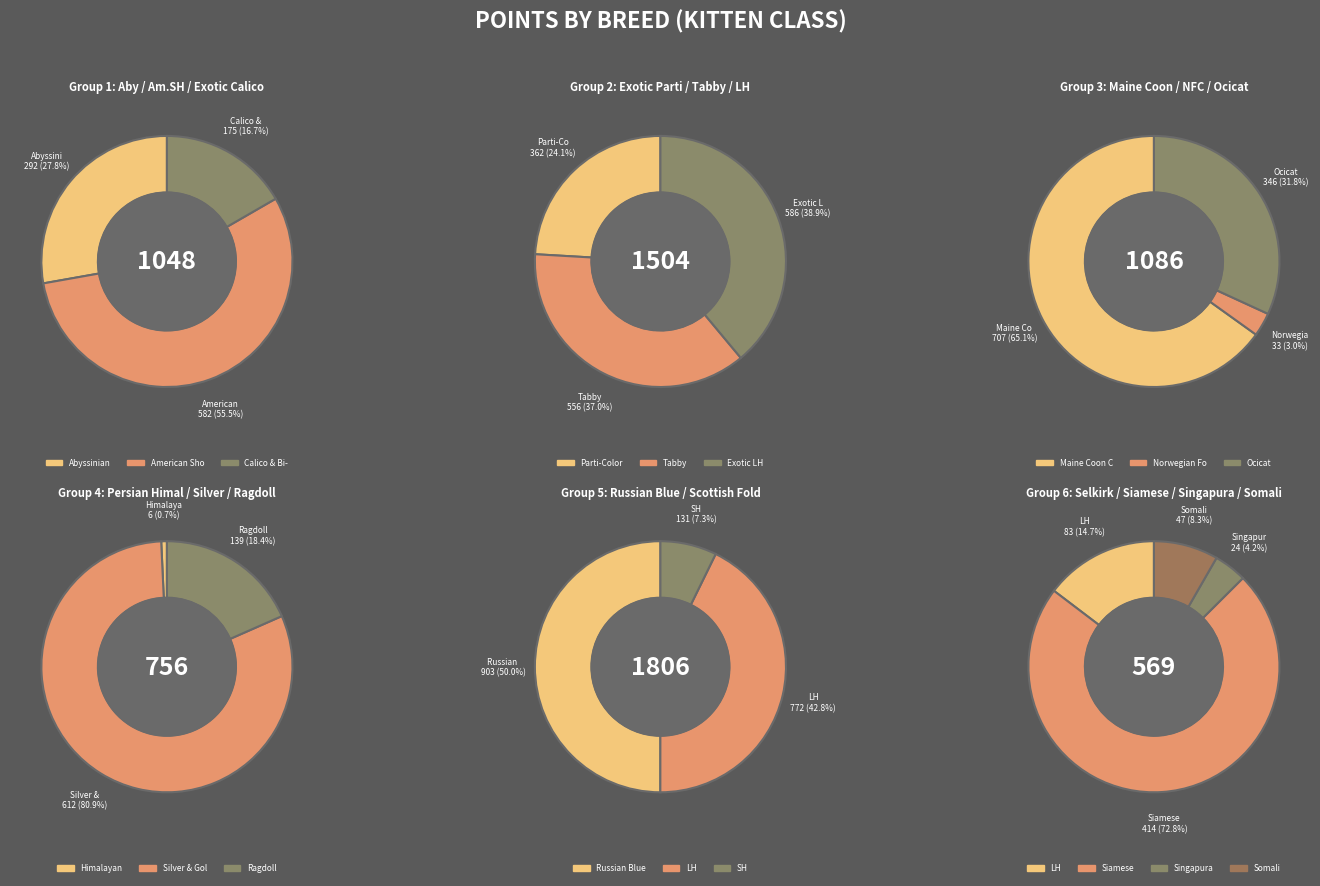

Is it true that Exotic - Parti-Color is 1% of the pie?

False